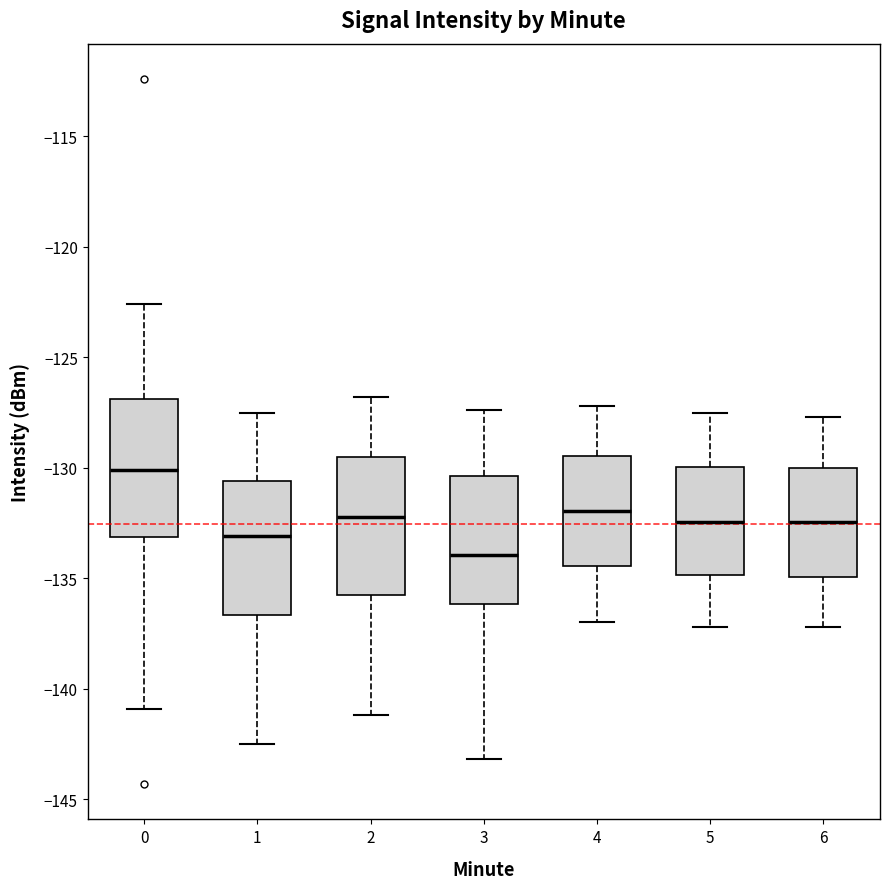

Which box has the lowest median line?

3